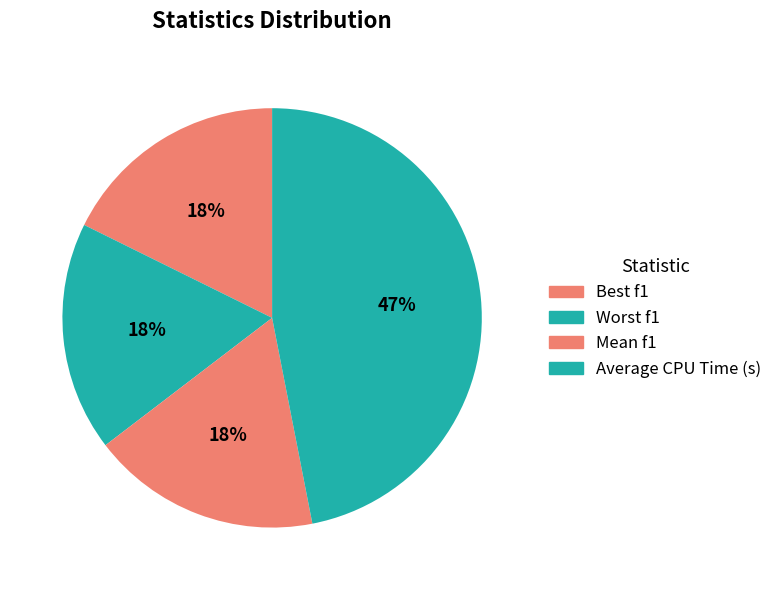

How many segments does this pie chart have?

4